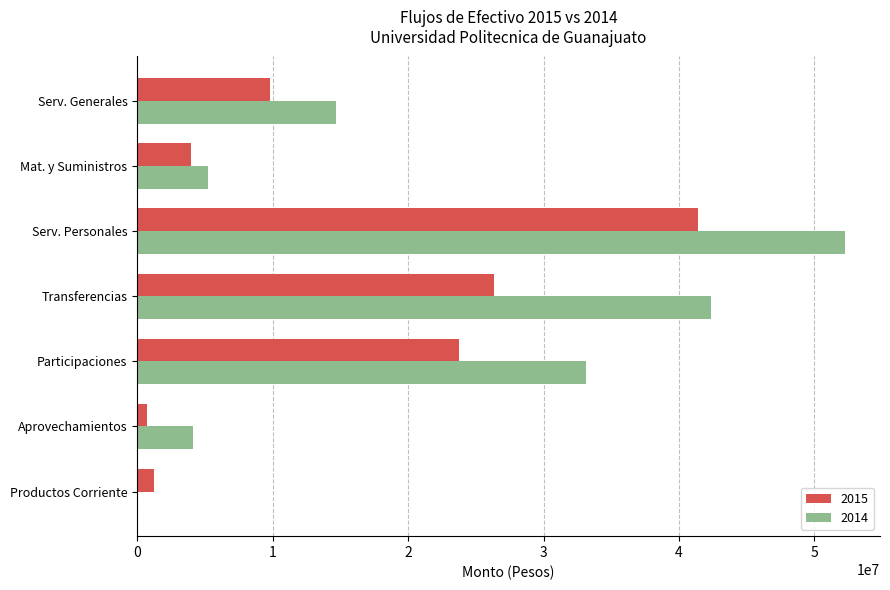

Between Mat. y Suministros and Serv. Generales, which series saw the biggest shift?

2014